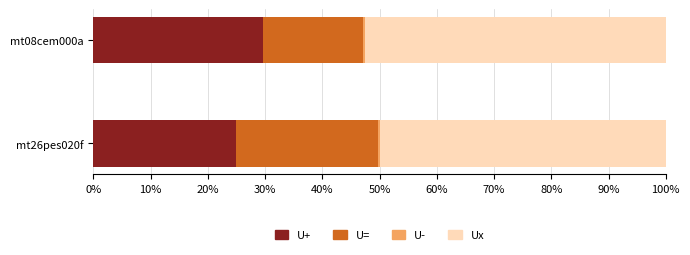

Count the number of categories in the chart.

2